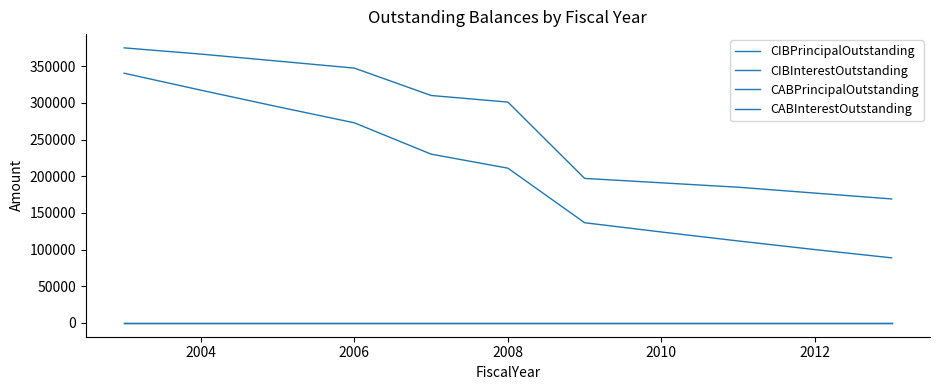

What is the label of the 10th point from the right?

2004